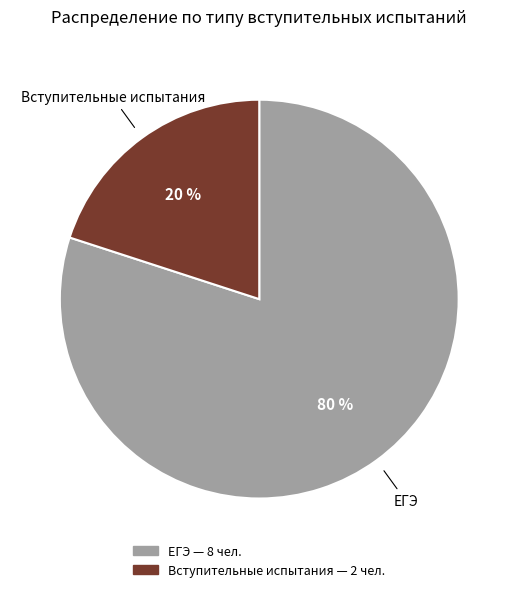

Count the number of slices in the pie.

2